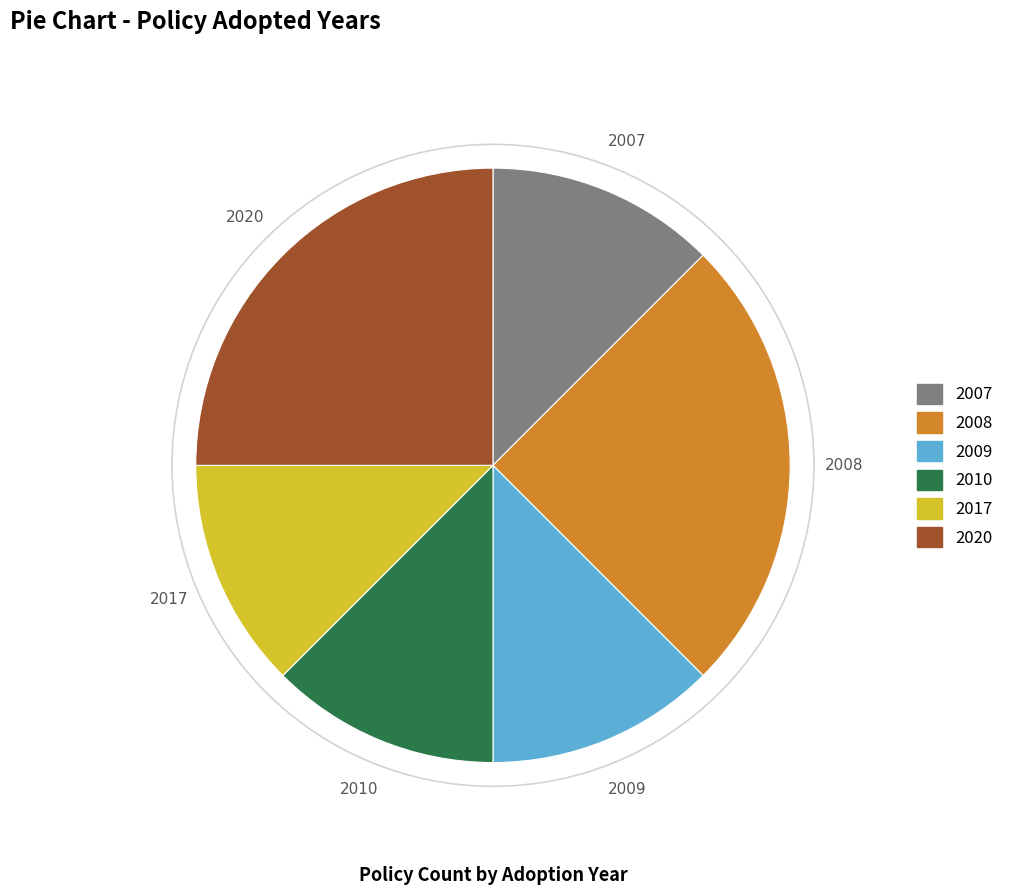

Is there a majority slice in this chart?

No